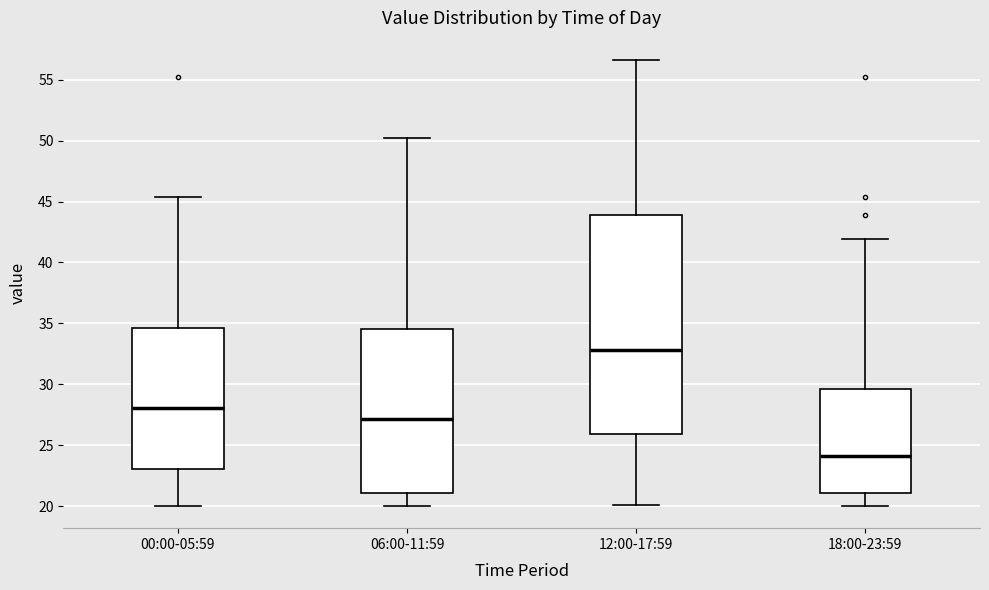

Reading left to right, transcribe this box plot: for each box, give where its median line is, the range the box spans, and where its two whiskers end, as read against the y-axis. The values are not printed on the chart, so give them approximately, as read against the axis.

00:00-05:59: median 28.0, box 23.0 to 34.5, whiskers 20.0 to 45.5
06:00-11:59: median 27.0, box 21.0 to 34.5, whiskers 20.0 to 50.0
12:00-17:59: median 33.0, box 26.0 to 44.0, whiskers 20.0 to 56.5
18:00-23:59: median 24.0, box 21.0 to 29.5, whiskers 20.0 to 42.0